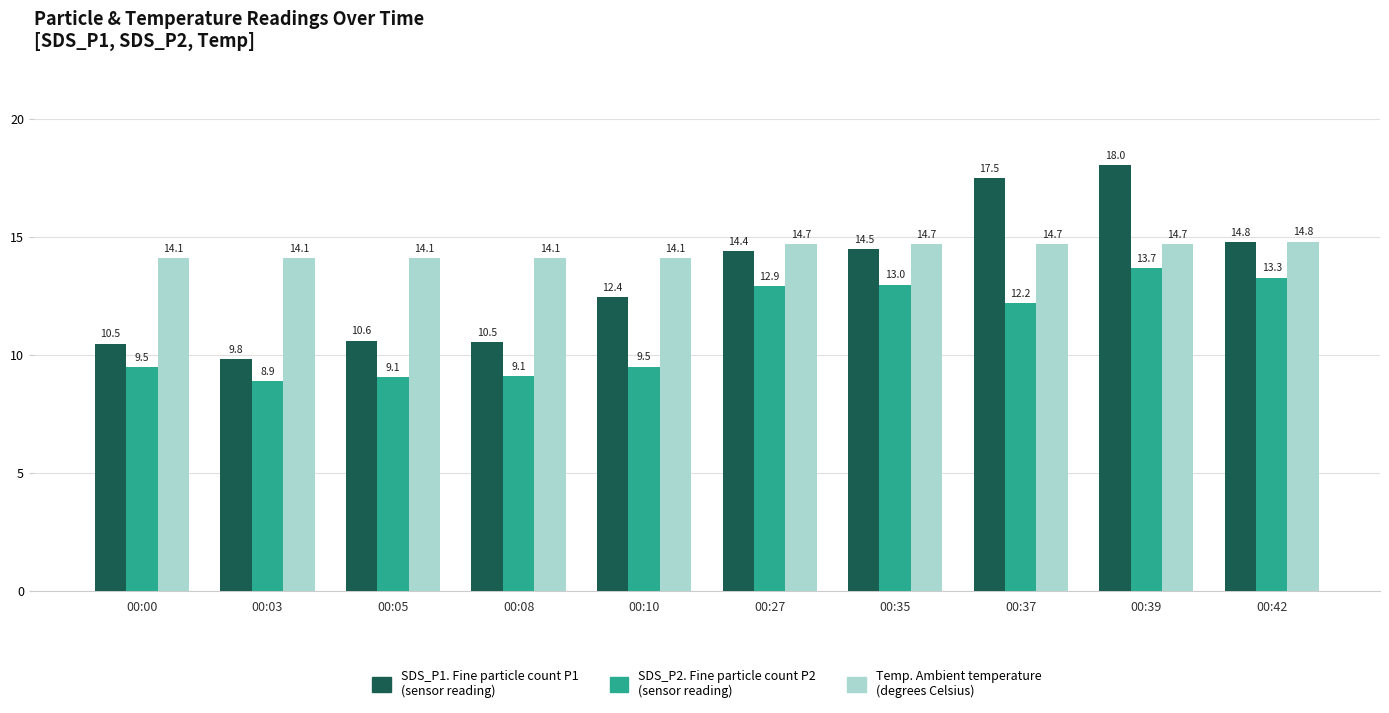

Count the number of categories in the chart.

10